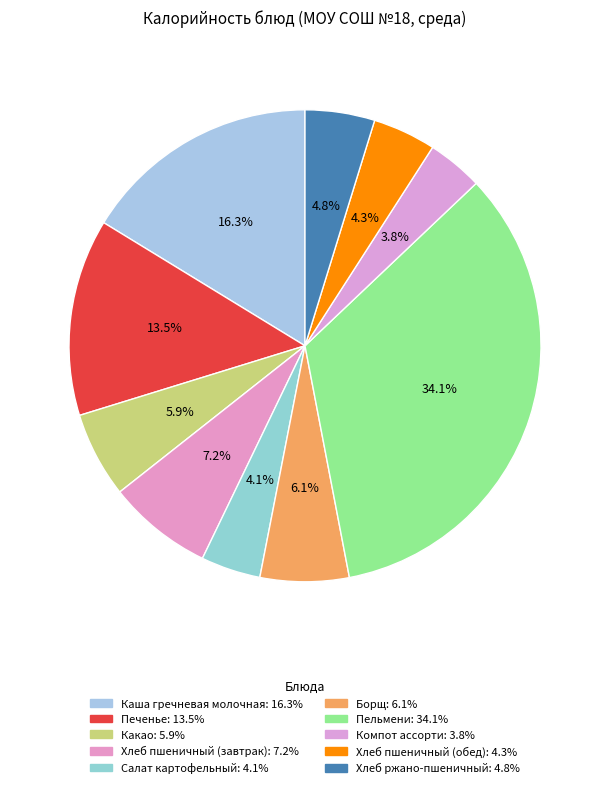

Rank the categories by value from highest to lowest.

Пельмени, Каша гречневая молочная, Печенье, Хлеб пшеничный (завтрак), Борщ, Какао, Хлеб ржано-пшеничный, Хлеб пшеничный (обед), Салат картофельный, Компот ассорти